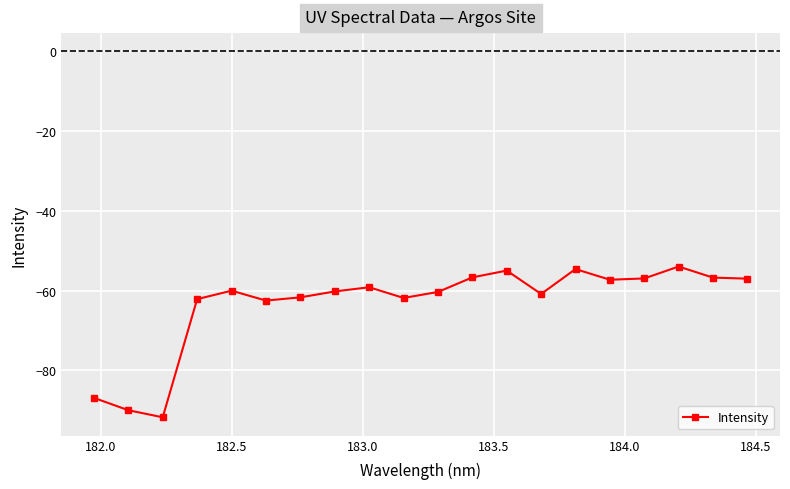

True or false: the data has more than 0 interior local peaks.

True